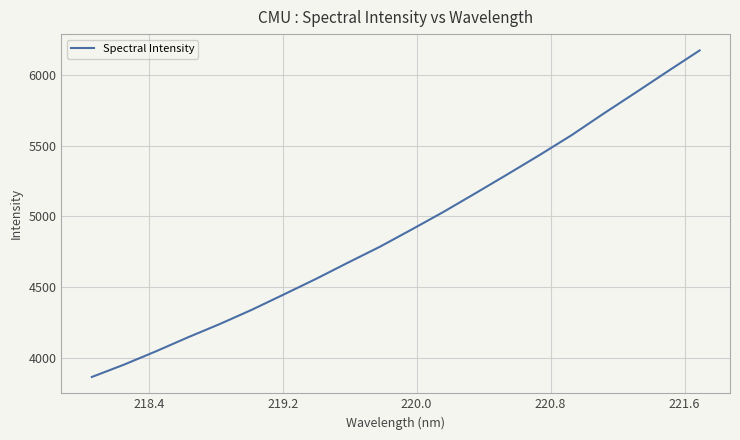

What is the minimum value shown in the chart?

3862.7